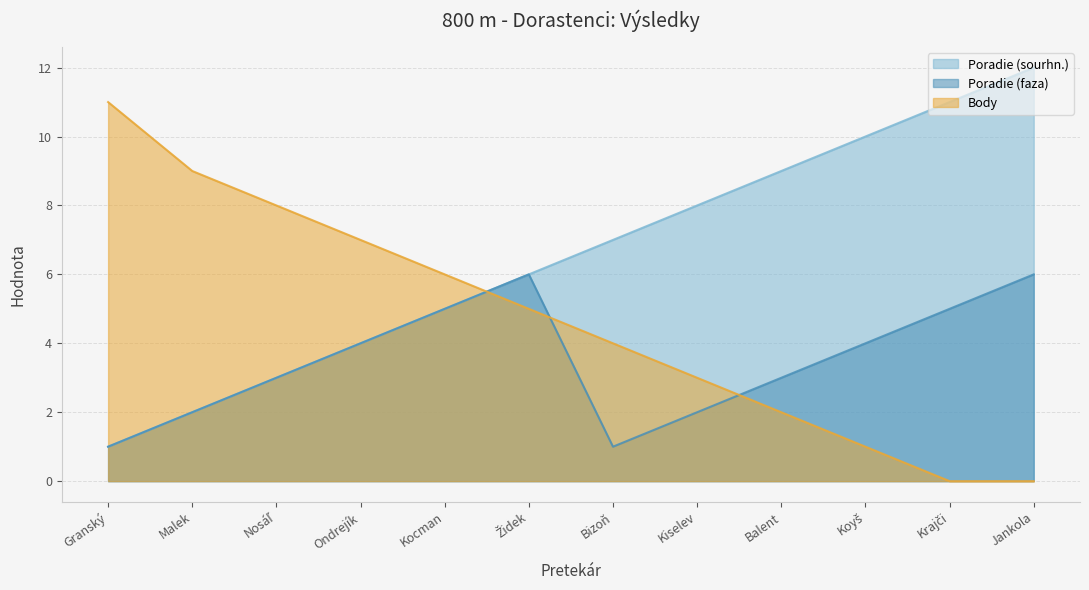

What is the total value across all series at Kiselev?

13